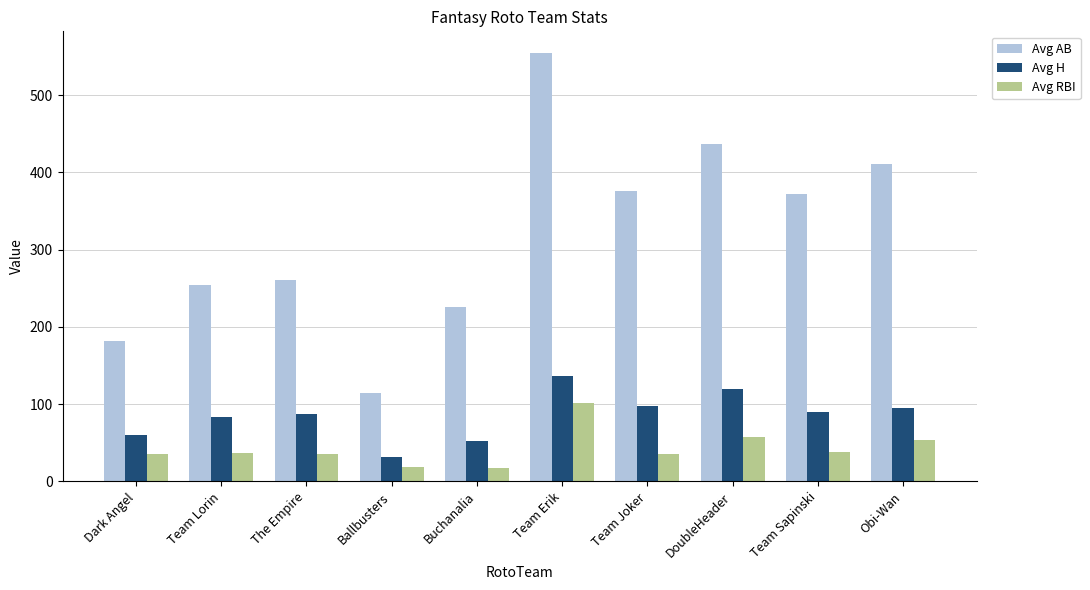

Which series has the largest total across all categories?

Avg AB